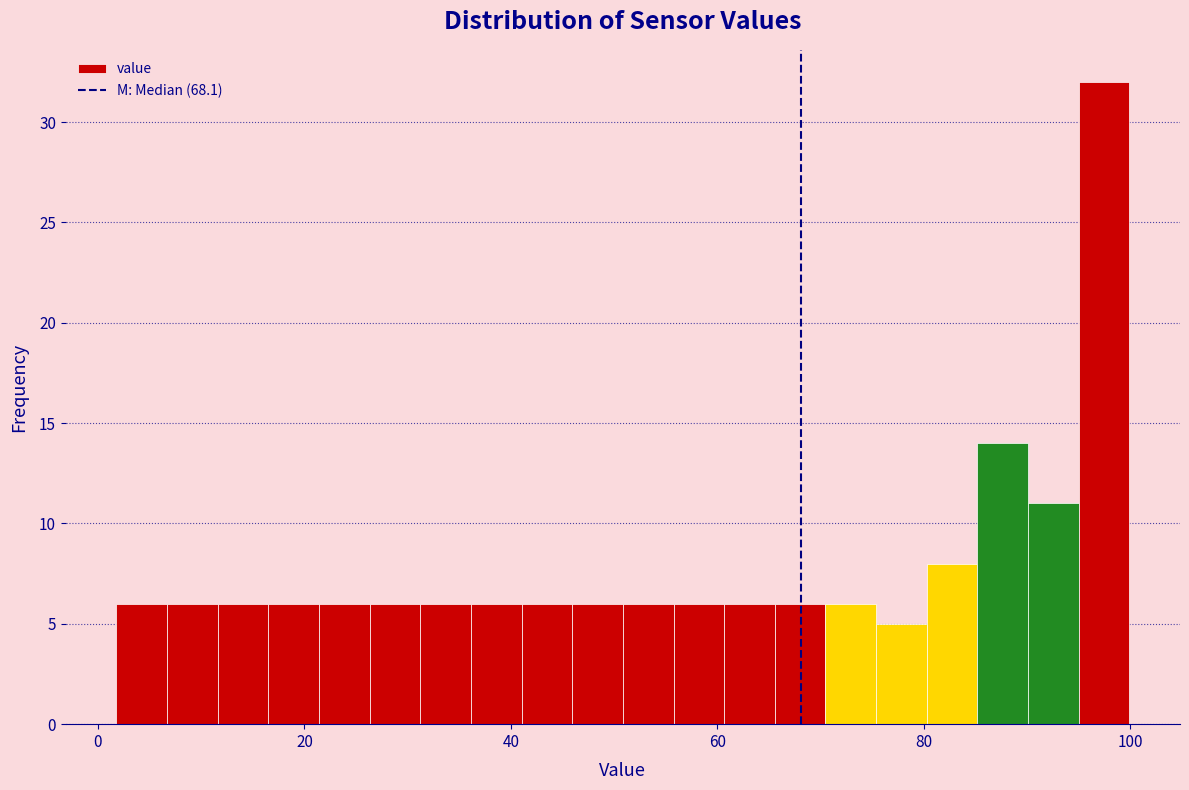

Read against the x-axis, roughly where is the centre of the tallest bar?

98